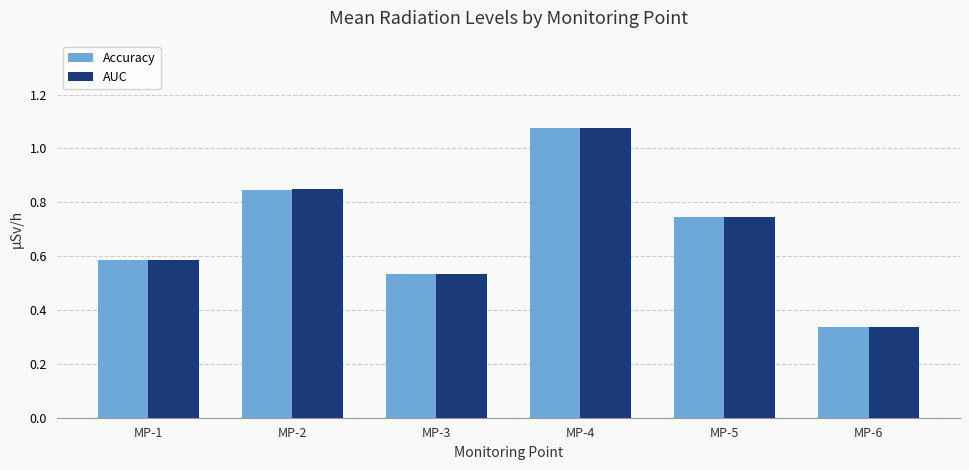

Which category has the lowest value in the Accuracy series?

MP-6